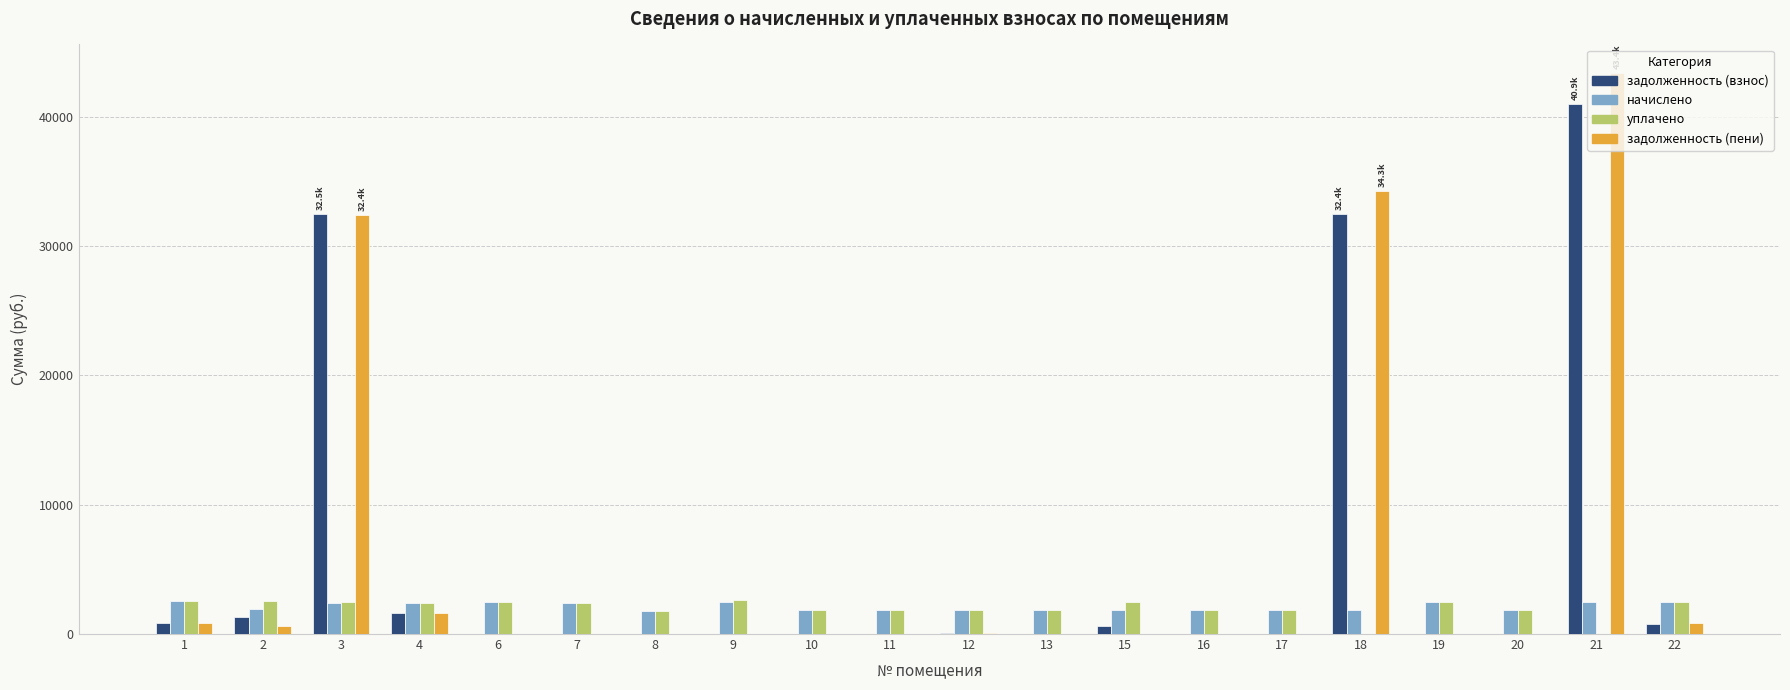

How many groups of bars are there?

20